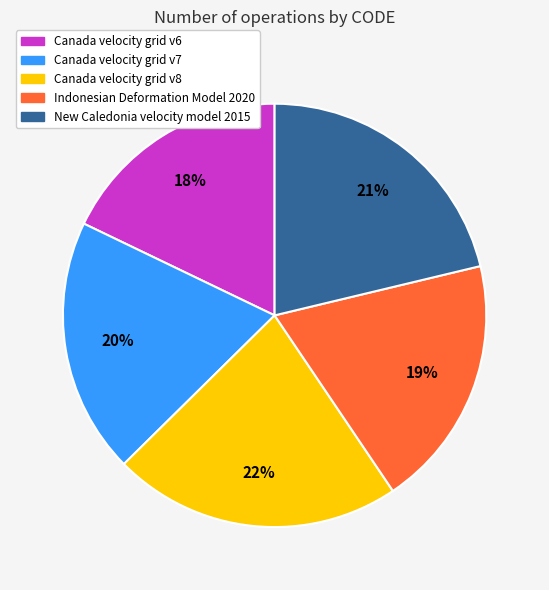

Count the number of slices in the pie.

5